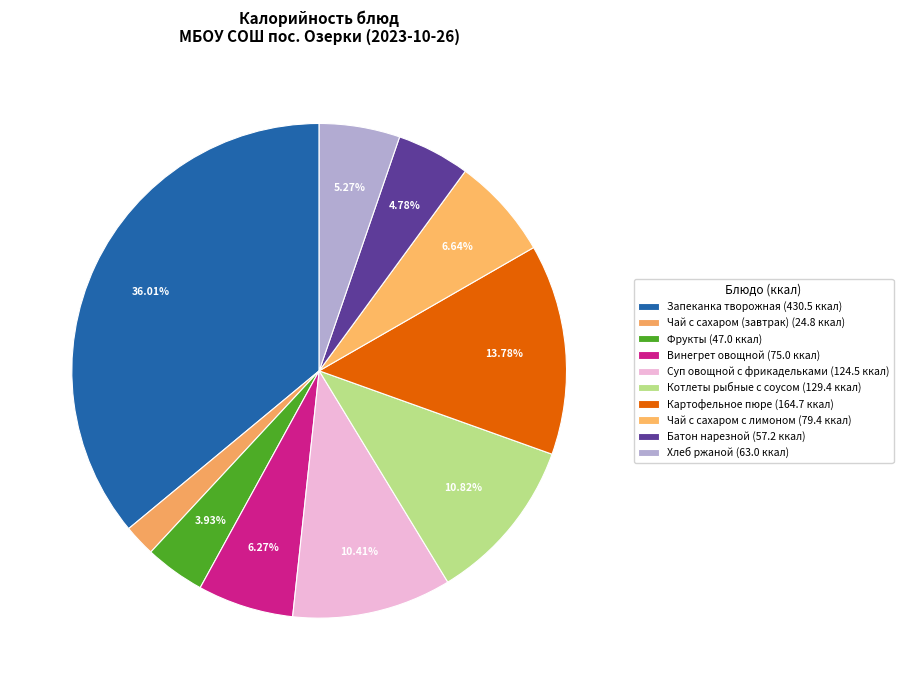

Count the number of slices in the pie.

10